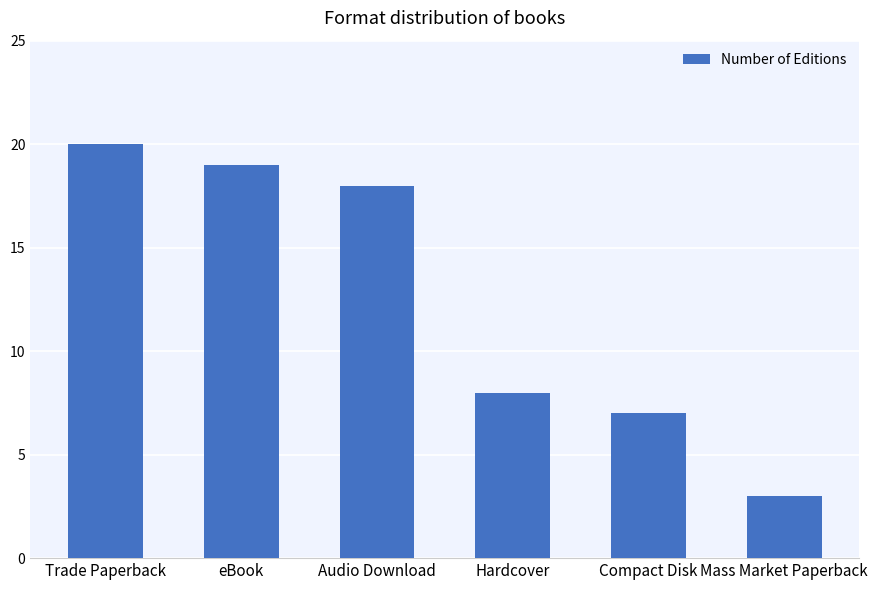

Rank the categories by value from highest to lowest.

Trade Paperback, eBook, Audio Download, Hardcover, Compact Disk, Mass Market Paperback